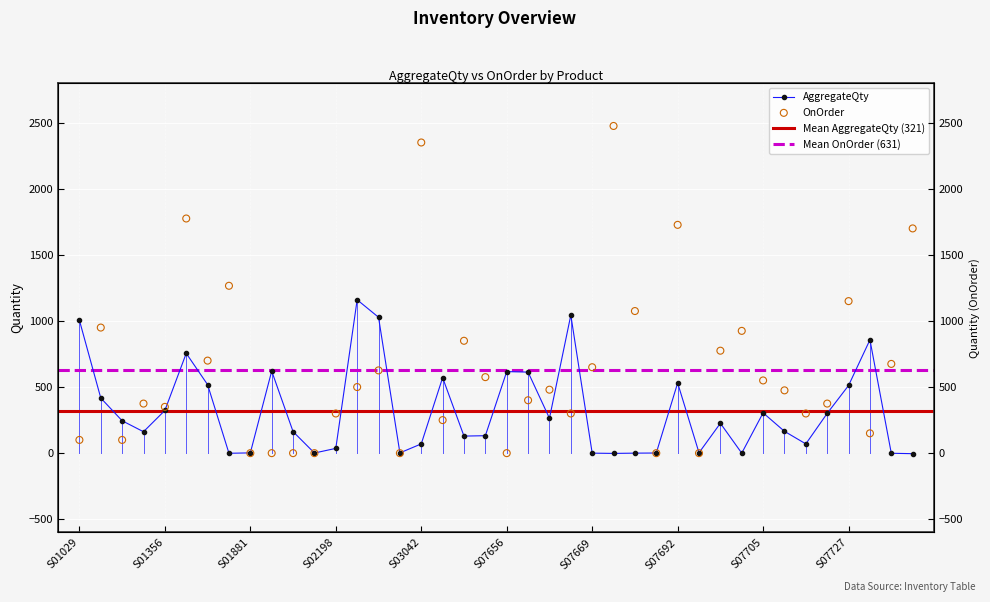

Is the value of AggregateQty at S07669 greater than the value of OnOrder at S07669?

No